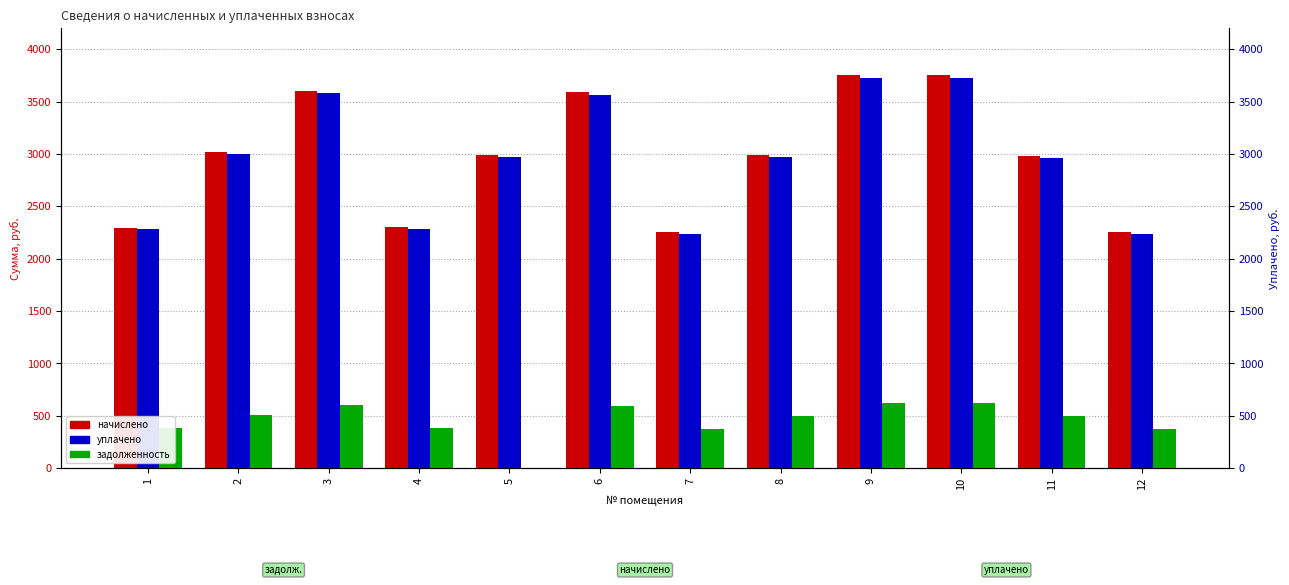

What is the spread (max minus min) of values at 9?

3124.2